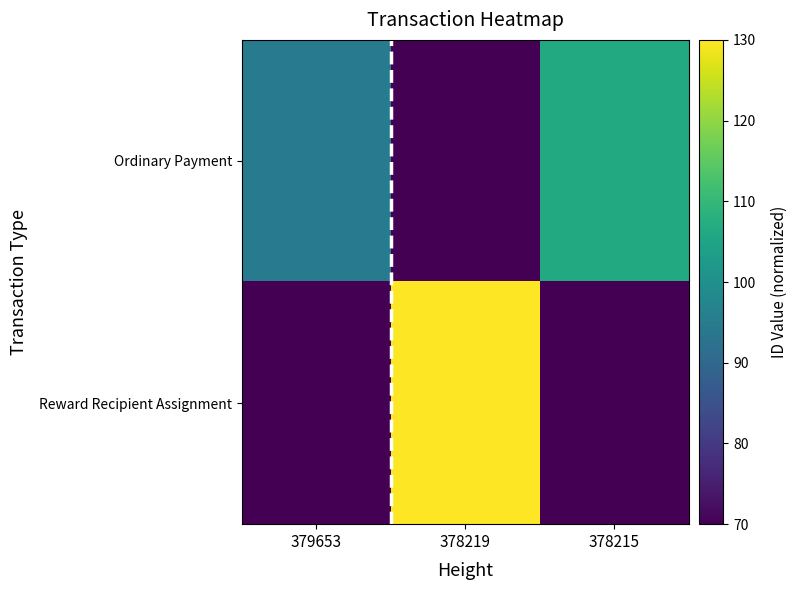

Reading right to left, transcribe all the data shown in this chart.

Ordinary Payment: 378215=106.5	378219=70.0	379653=94.7
Reward Recipient Assignment: 378215=70.0	378219=130.0	379653=70.0